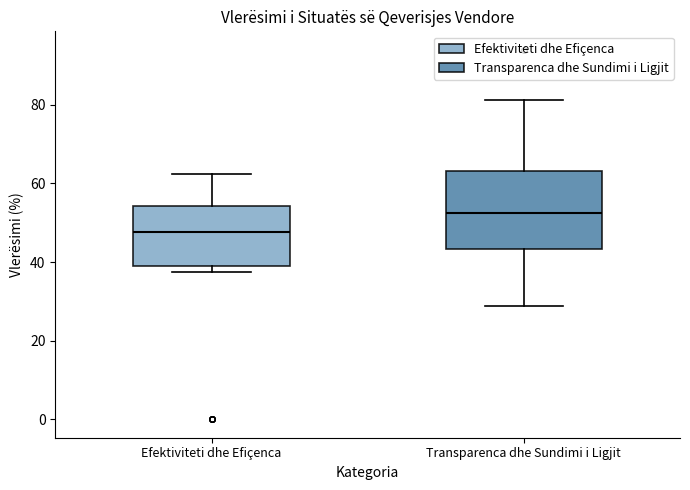

Which box's median line is the highest?

Transparenca dhe Sundimi i Ligjit